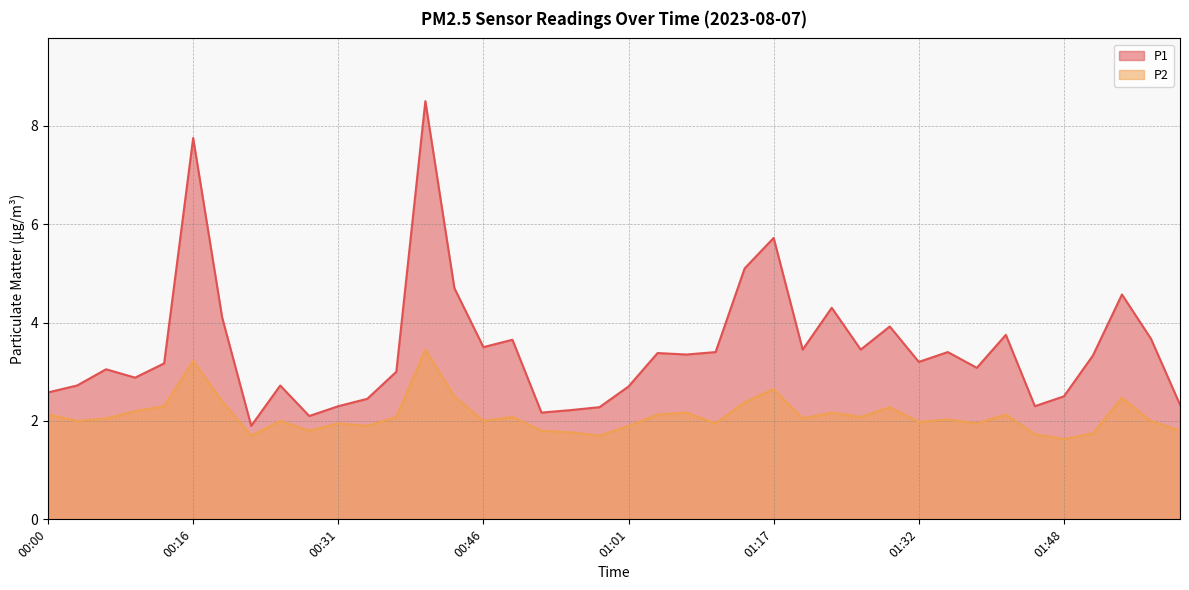

Which has a higher value, 00:07 or 01:32?

01:32